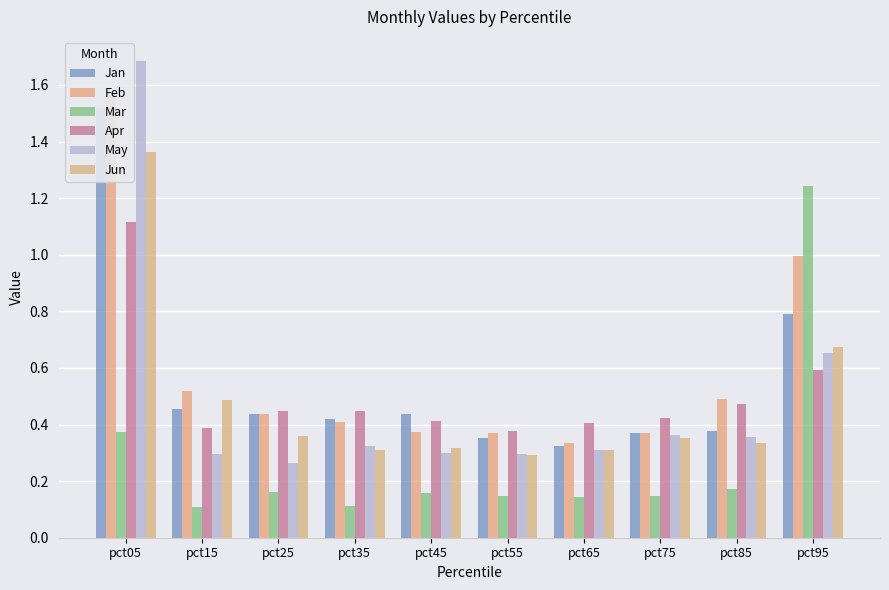

The Feb series shows 0.5 at pct85. True or false?

True